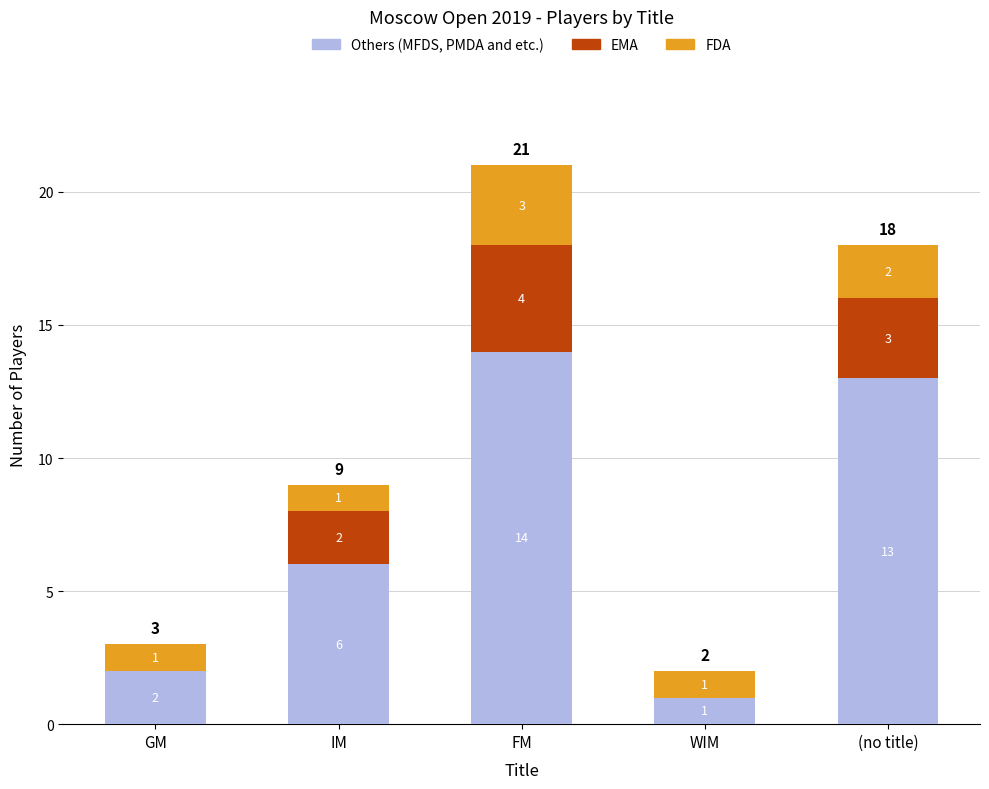

What is the total value across all series at IM?

9